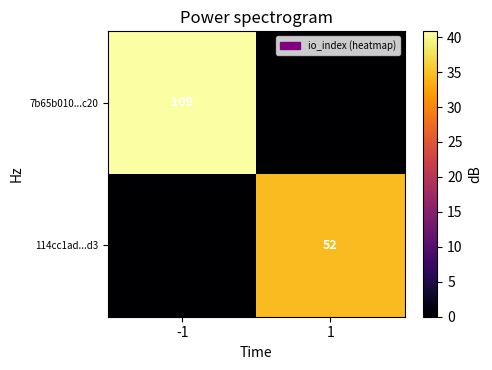

True or false: 7b65b010...c20 has a value of 109 at -1.

True